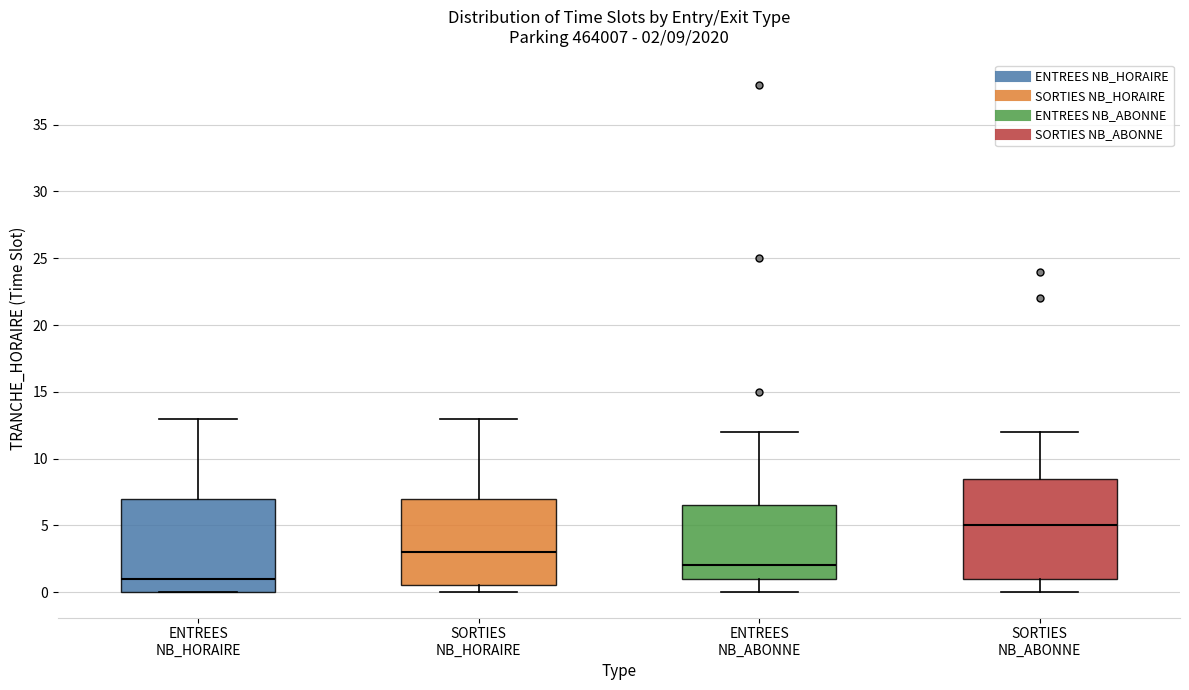

Which box's median line is the lowest?

ENTREES NB_HORAIRE